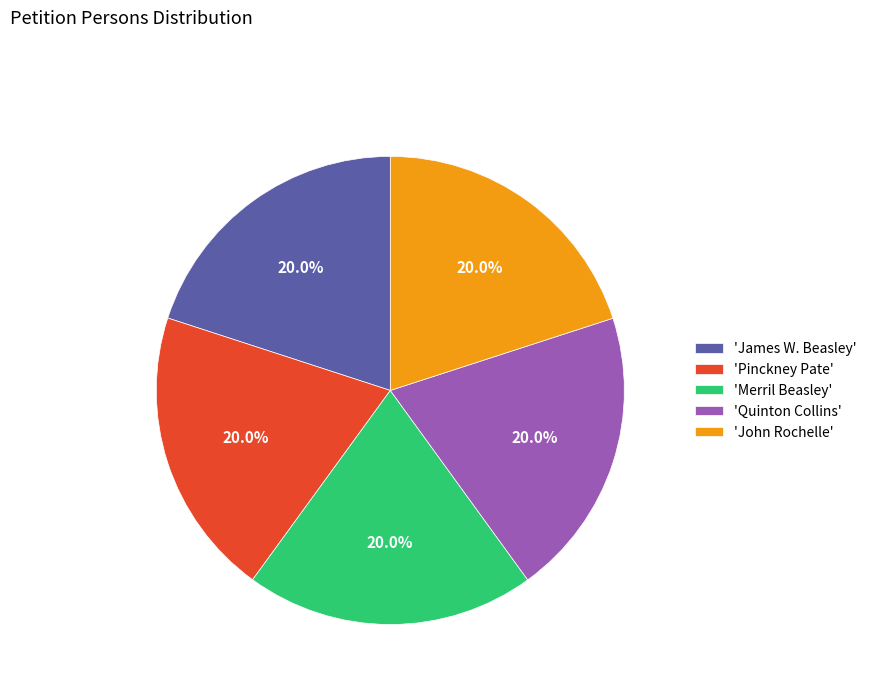

What percentage do 'Quinton Collins' and 'John Rochelle' together represent?

40.0%